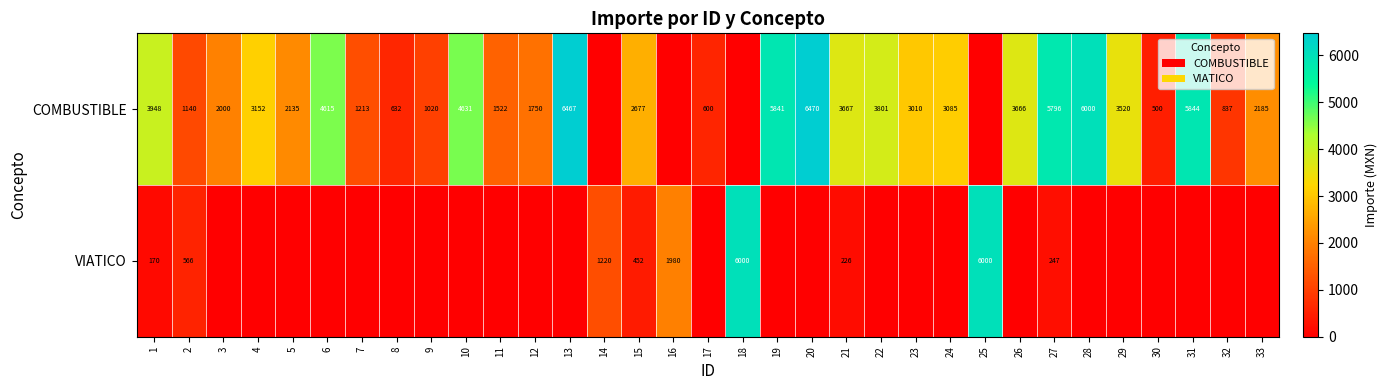

At which category is the sum across all series the highest?

20